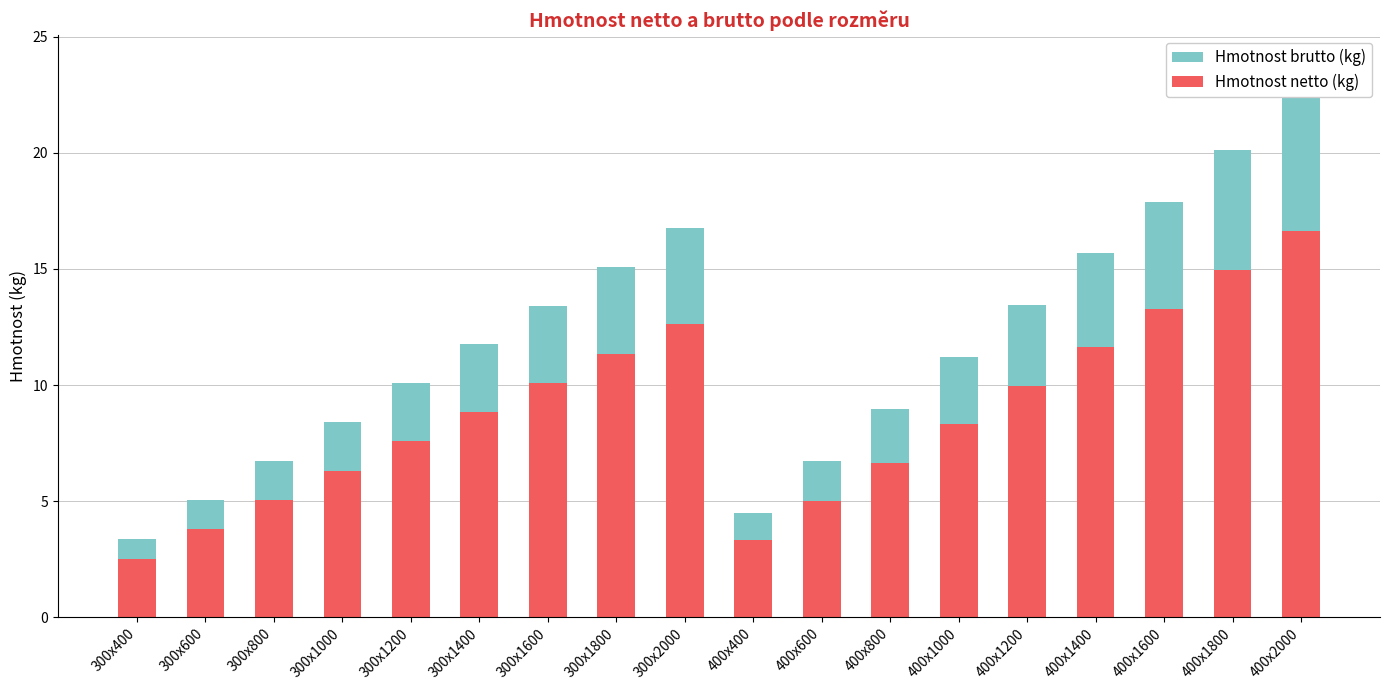

What is the difference between the maximum and minimum values in the Hmotnost netto (kg) series?

14.1